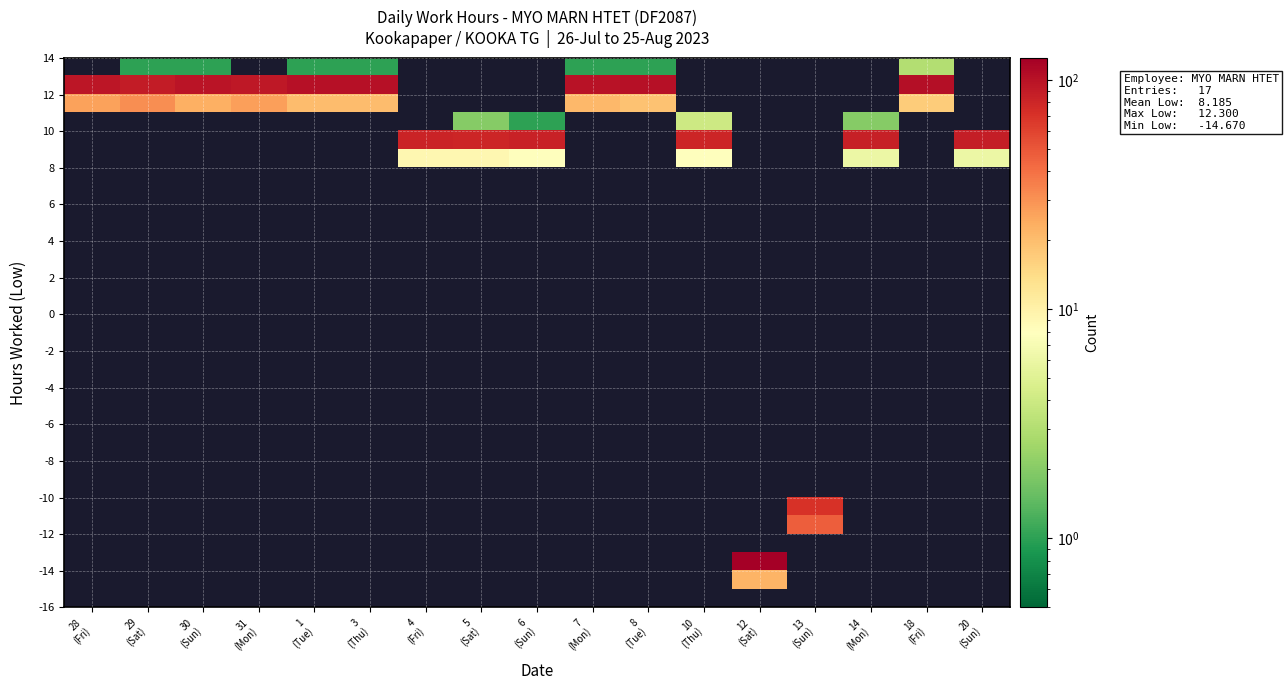

What is the greatest value displayed?

124